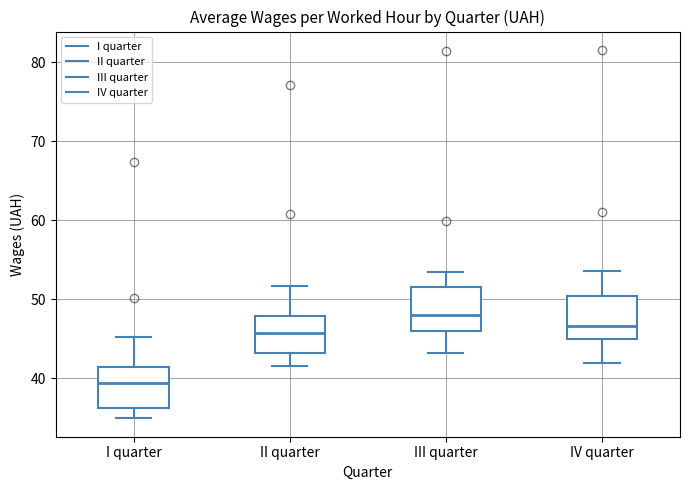

Reading left to right, read every box against the y-axis: the position of its median line, the range the box covers, and the ends of its whiskers. The values are not printed on the chart, so give them approximately, as read against the axis.

I quarter: median 39, box 36 to 41, whiskers 35 to 45
II quarter: median 46, box 43 to 48, whiskers 42 to 52
III quarter: median 48, box 46 to 52, whiskers 43 to 53
IV quarter: median 47, box 45 to 50, whiskers 42 to 54